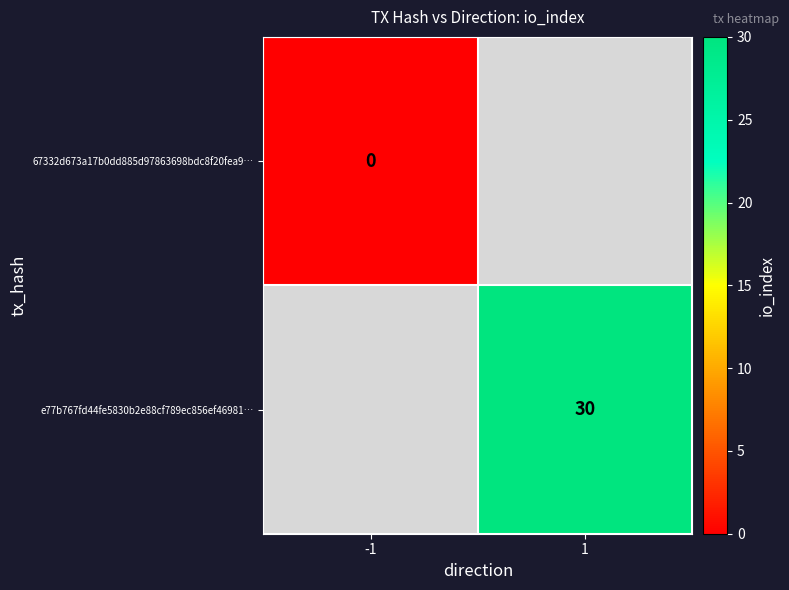

How many series are shown in this chart?

2